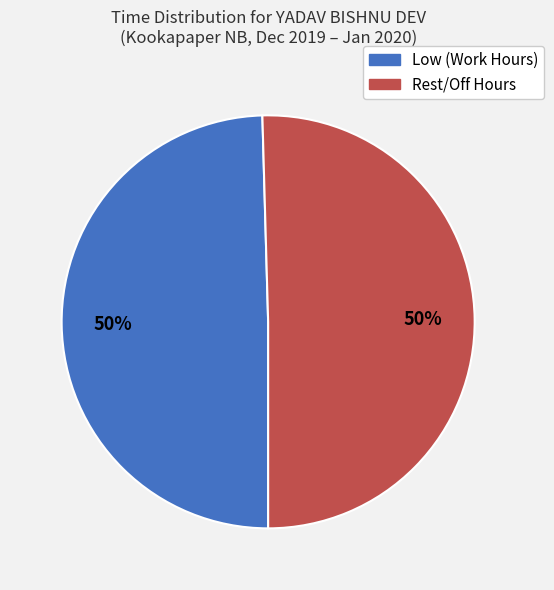

To the nearest percent, what is the average slice percentage?

50%